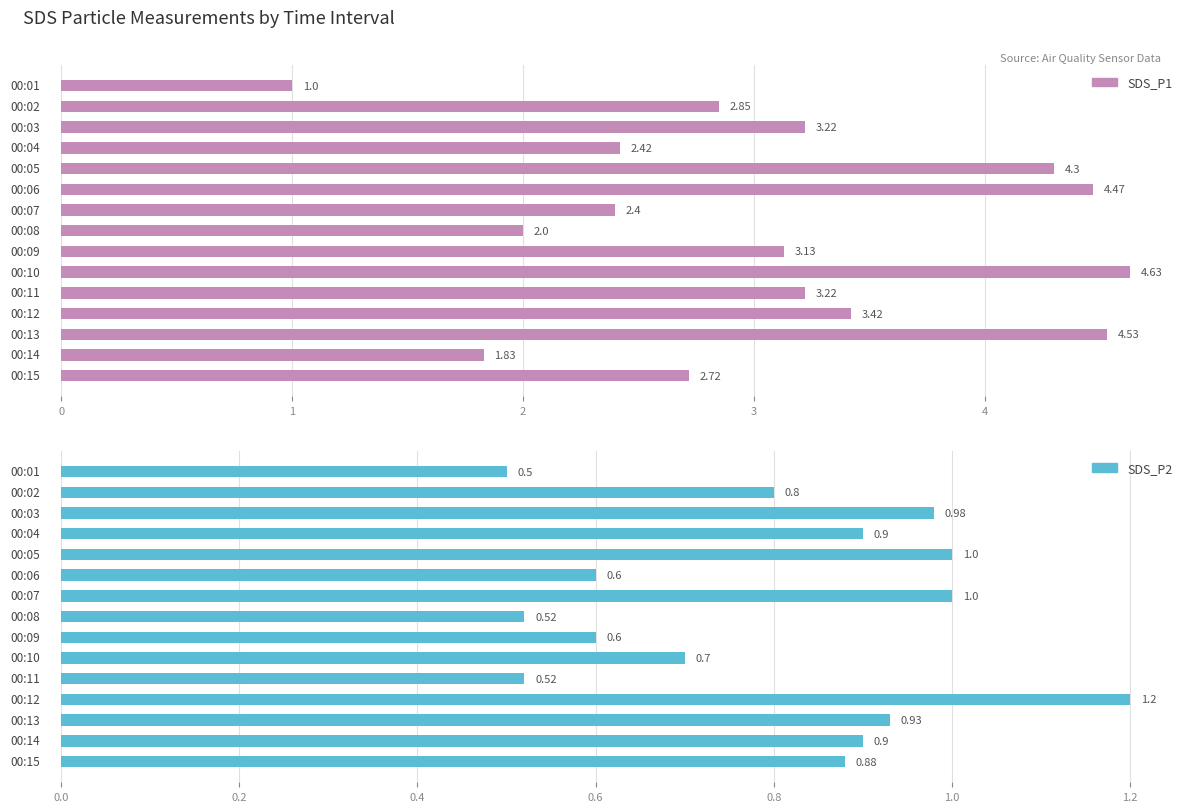

What is the difference between the second highest and second lowest values in the SDS_P2 series?

0.5